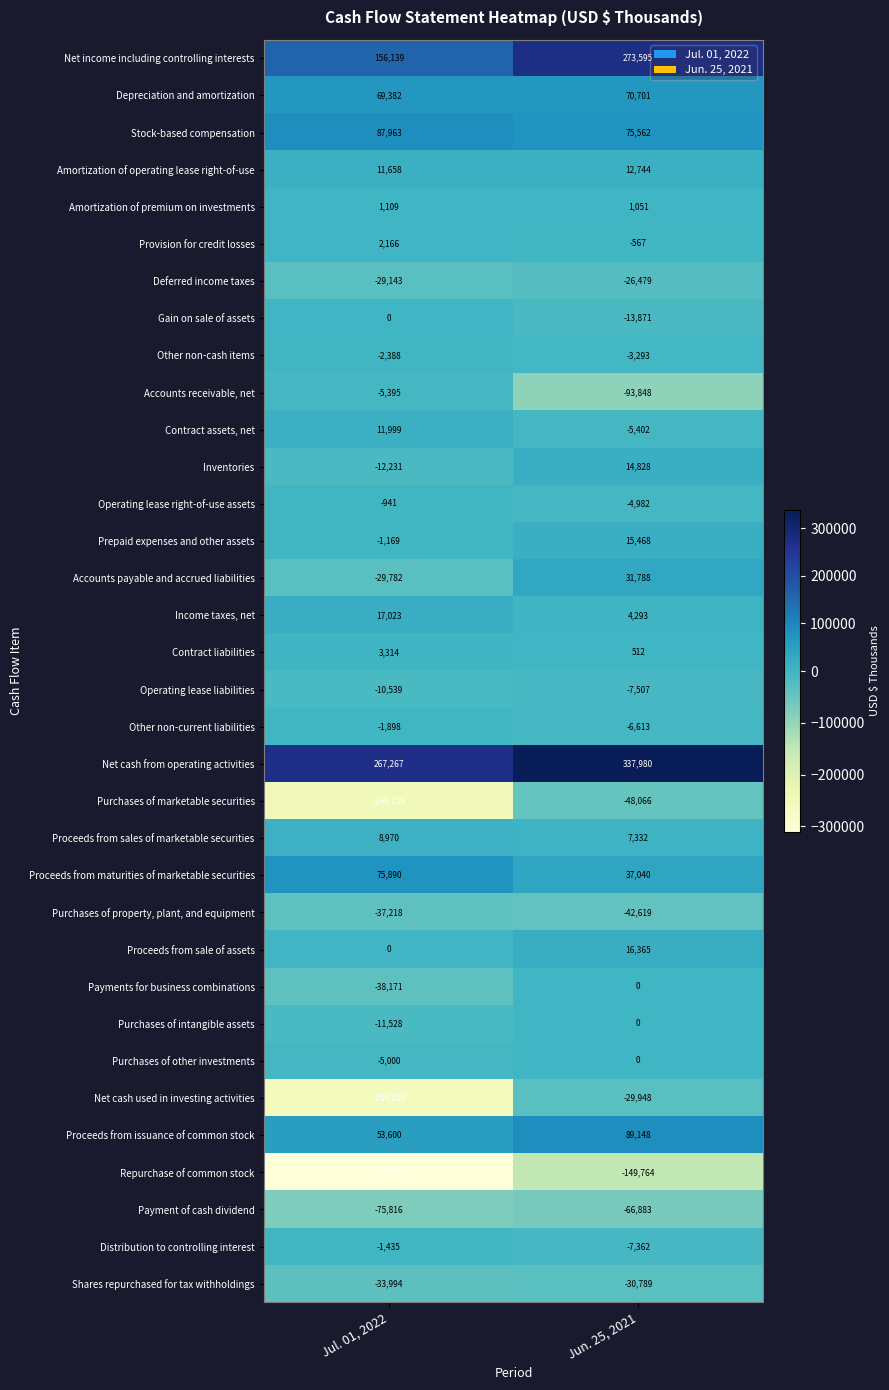

Between Jul. 01, 2022 and Jun. 25, 2021, which series saw the biggest shift?

Net cash used in investing activities